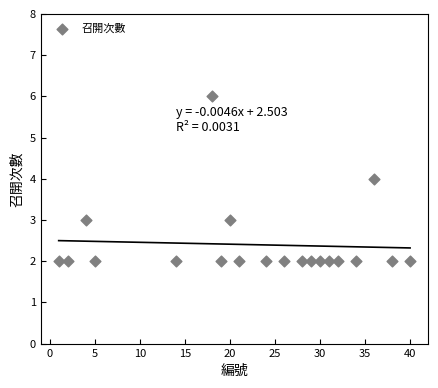

What is the range of X values (max minus min)?

39